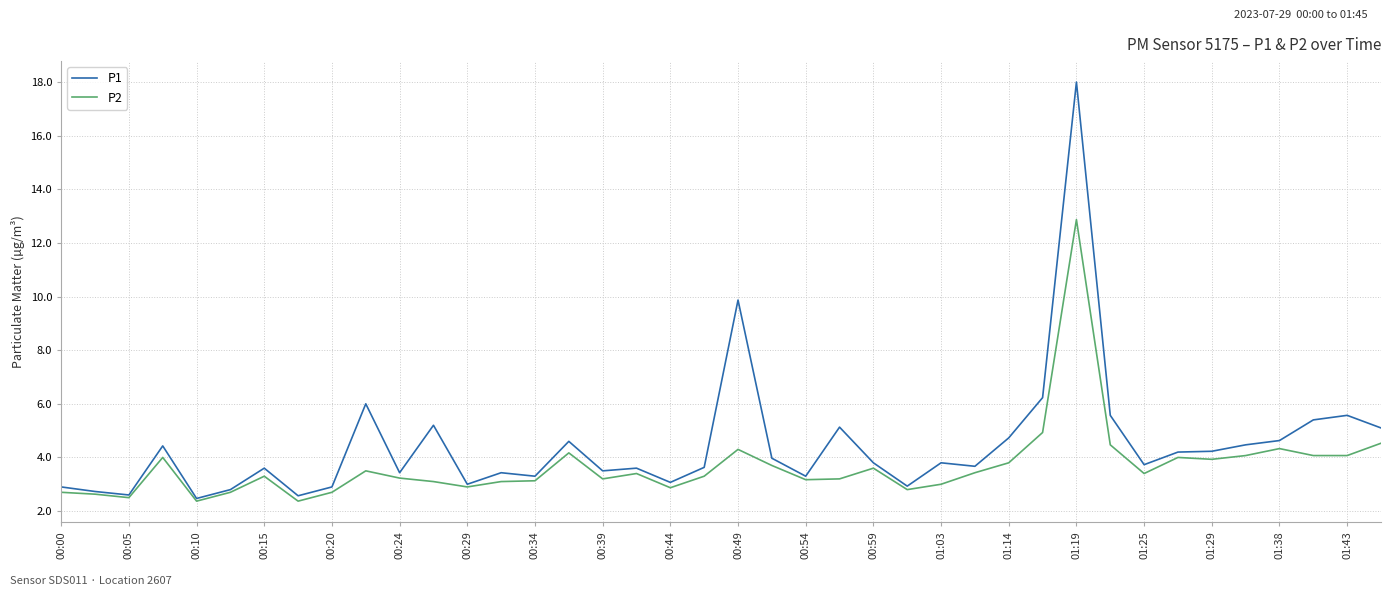

Which series has the largest total across all categories?

P1